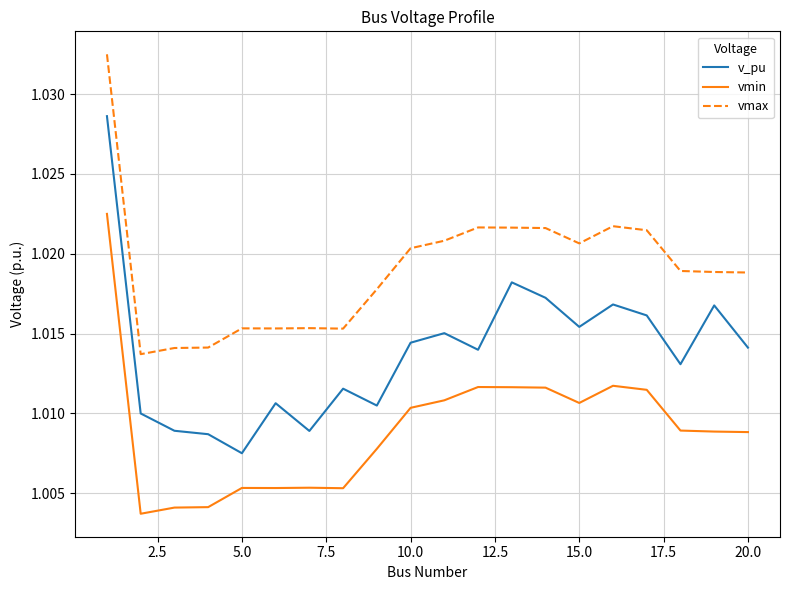

List the series in order of their overall mean, highest first.

vmax, v_pu, vmin